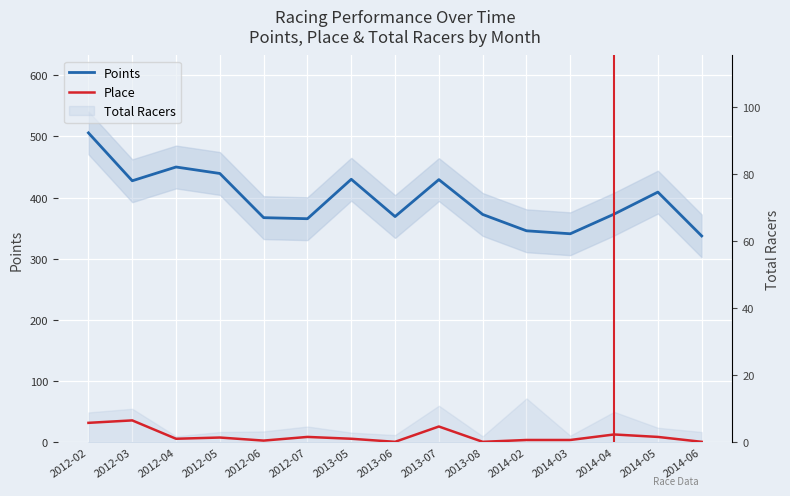

At which label is Points closest to 421?

2012-03